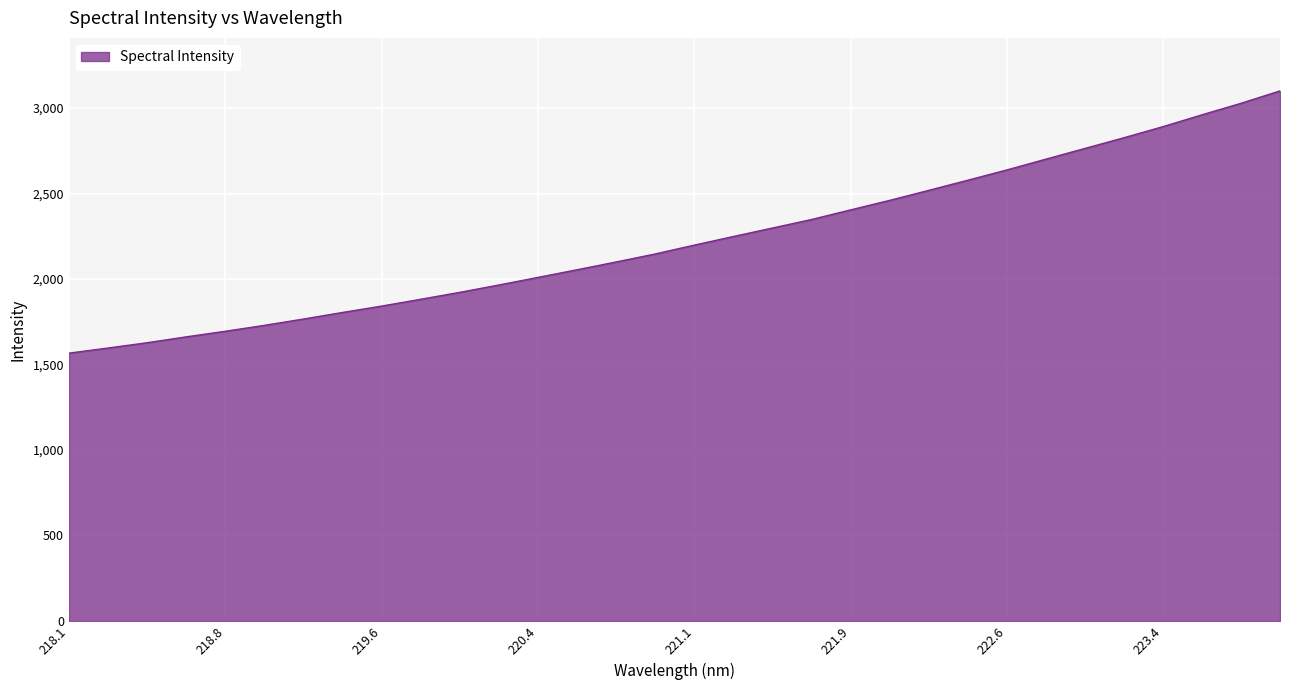

What is the minimum value shown in the chart?

1566.4